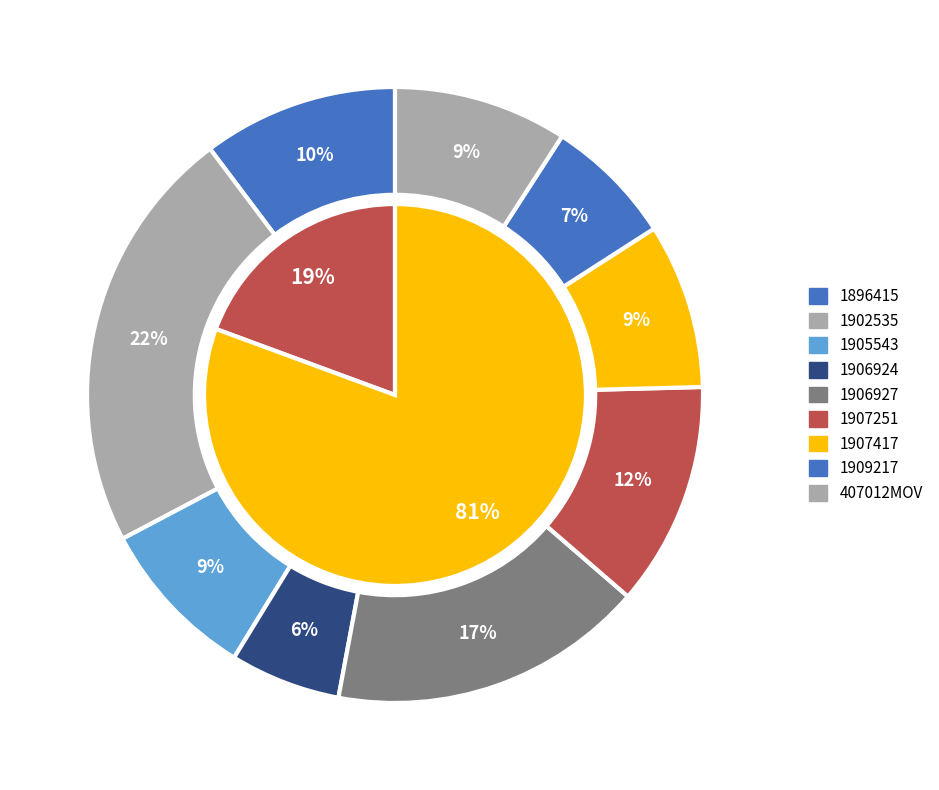

True or false: 1907251 accounts for 12% of the total.

True